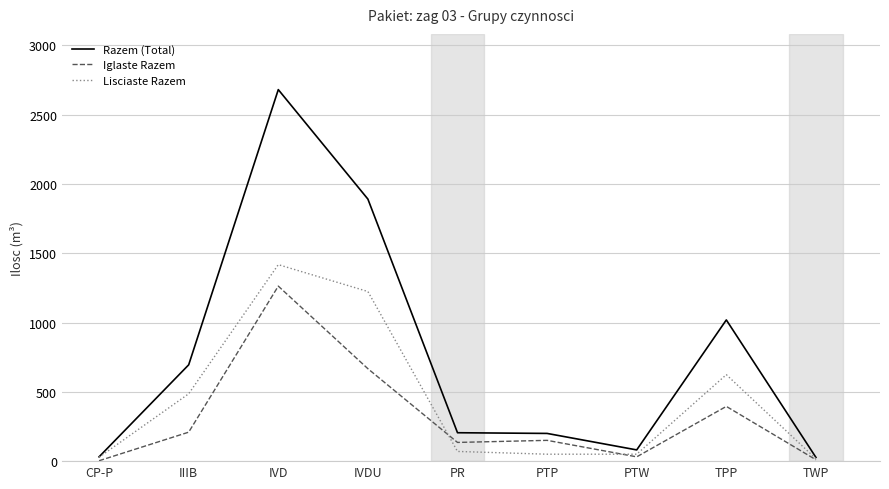

Which series has the largest total across all categories?

Razem (Total)